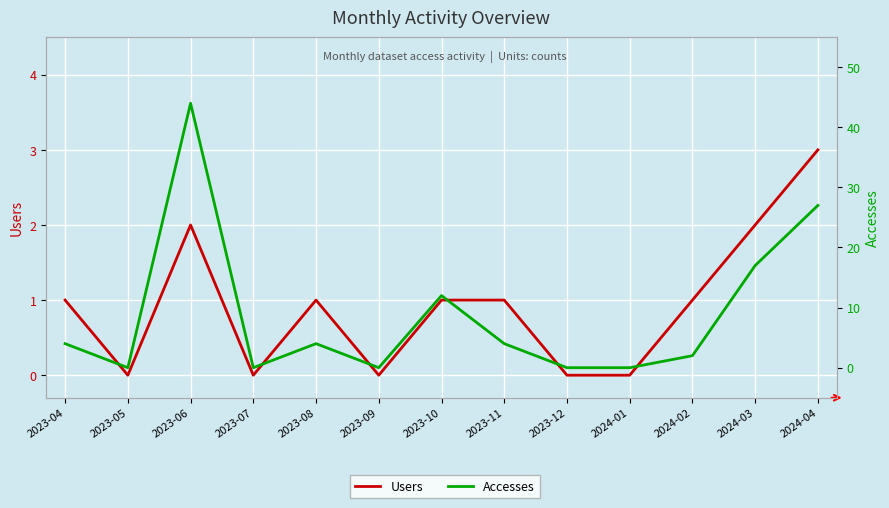

How many categories are shown in the chart?

13